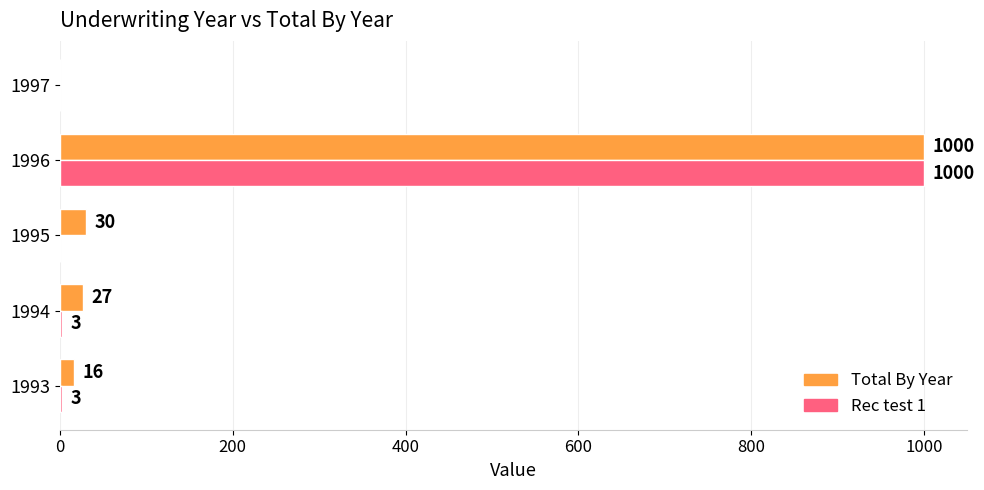

Is the value of Total By Year at 1993 greater than the value of Rec test 1 at 1994?

Yes